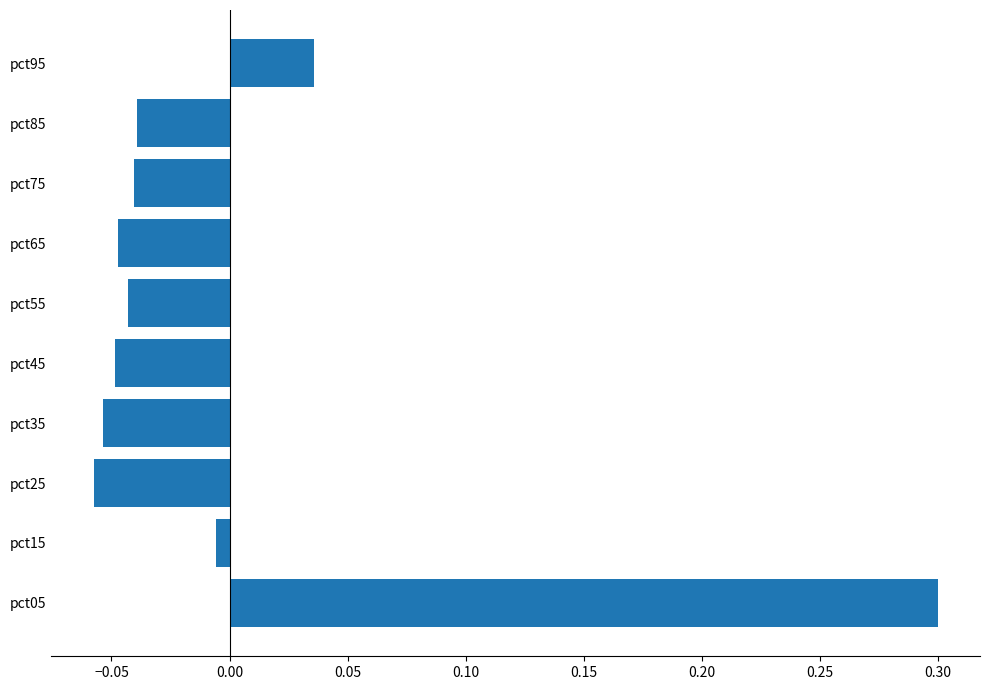

Where is the data nearest to the value 0?

pct15